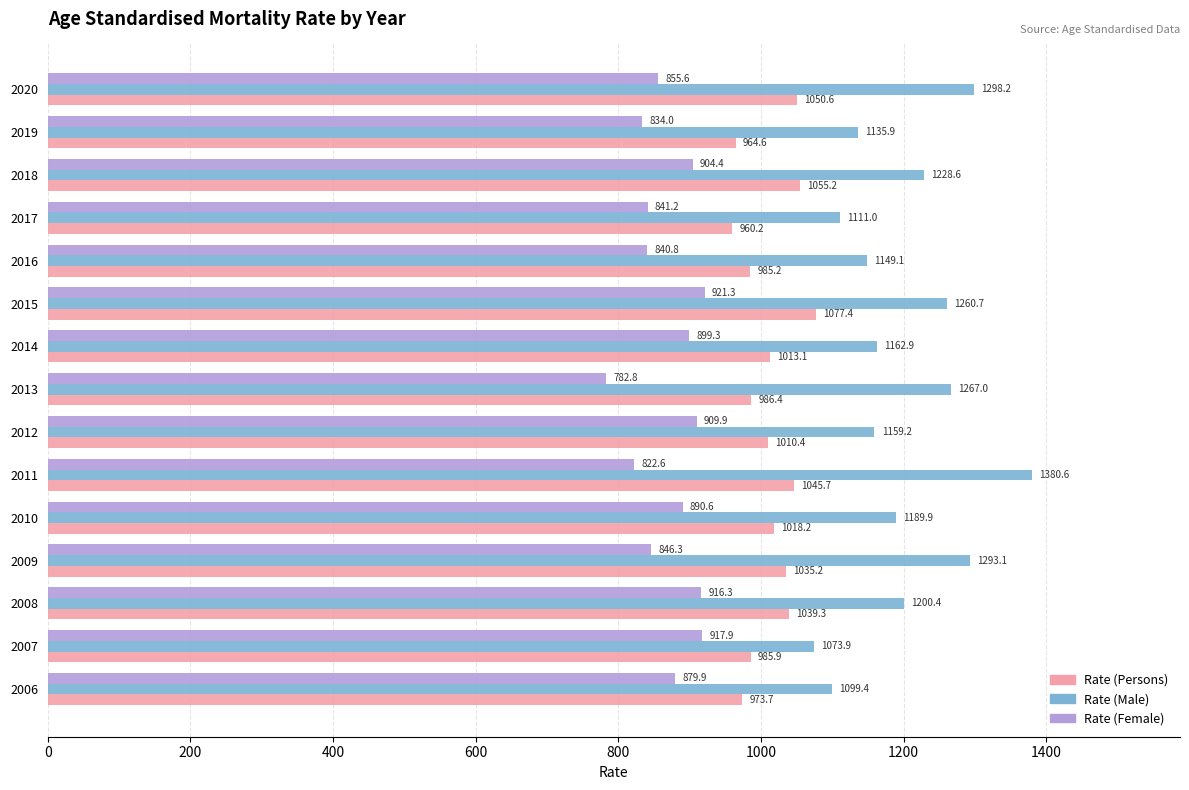

Which category has the highest value in the Rate (Persons) series?

2015